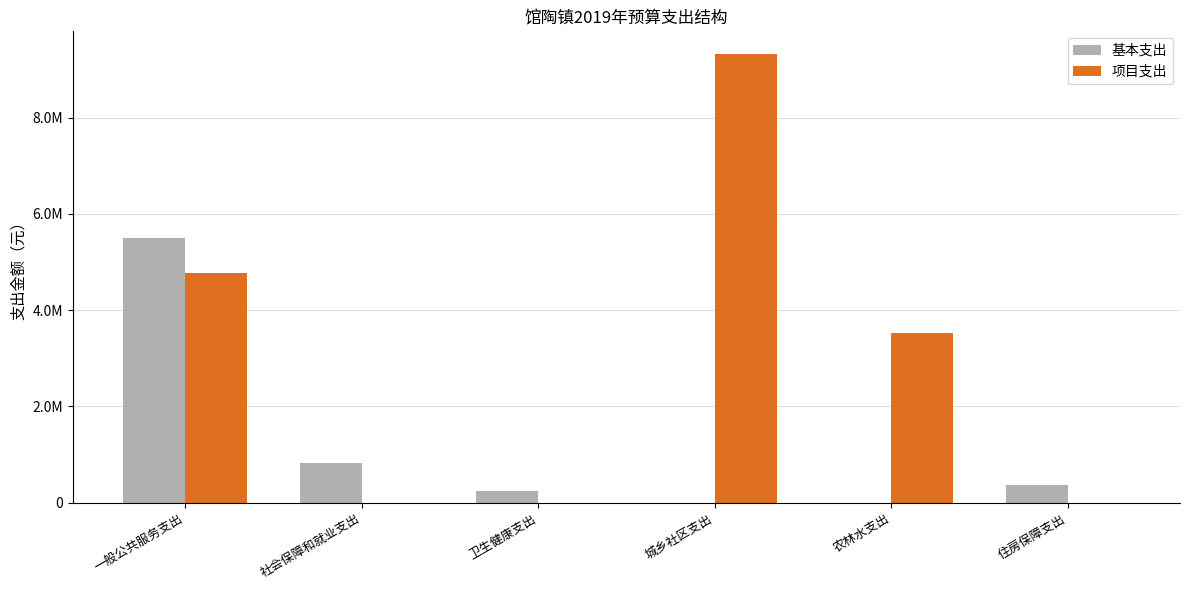

Where does the 项目支出 series first go above 3526800?

一般公共服务支出